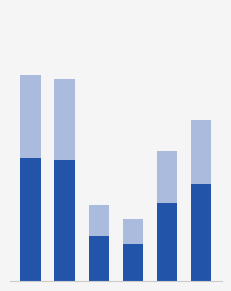

Are the bars horizontal?

No